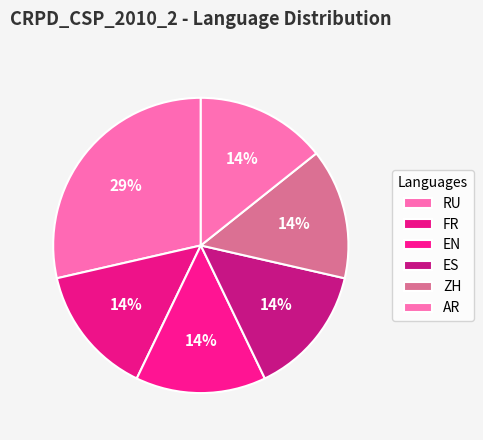

How many segments does this pie chart have?

6